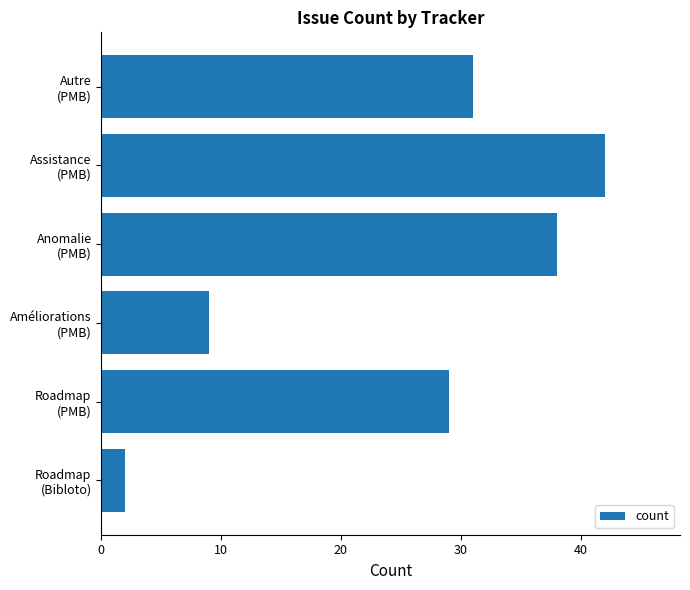

What is the difference between the maximum and minimum values?

40